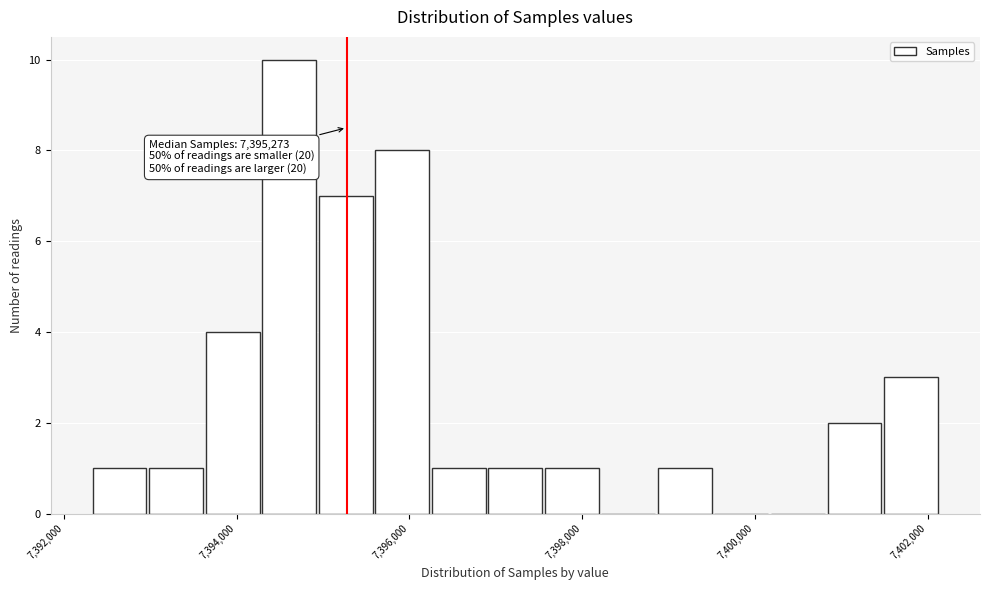

Around what value on the x-axis is the tallest bar? Give the approximate position of its centre, as read against the axis.

7394600